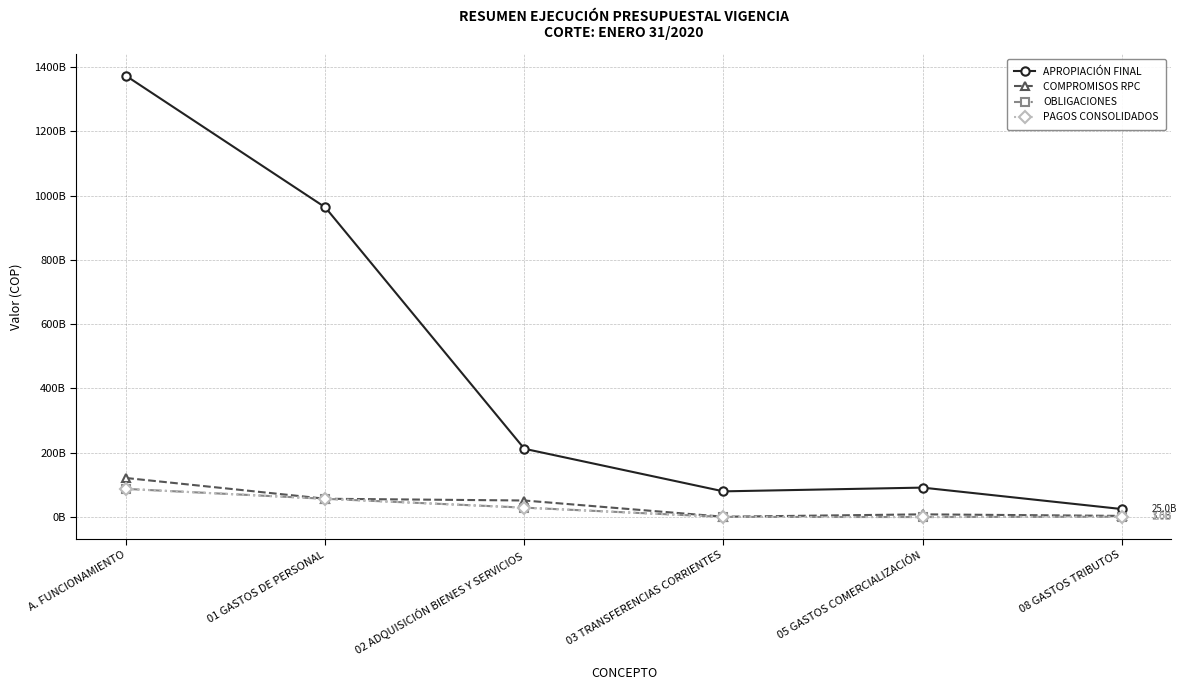

Does the chart have visible grid lines?

Yes